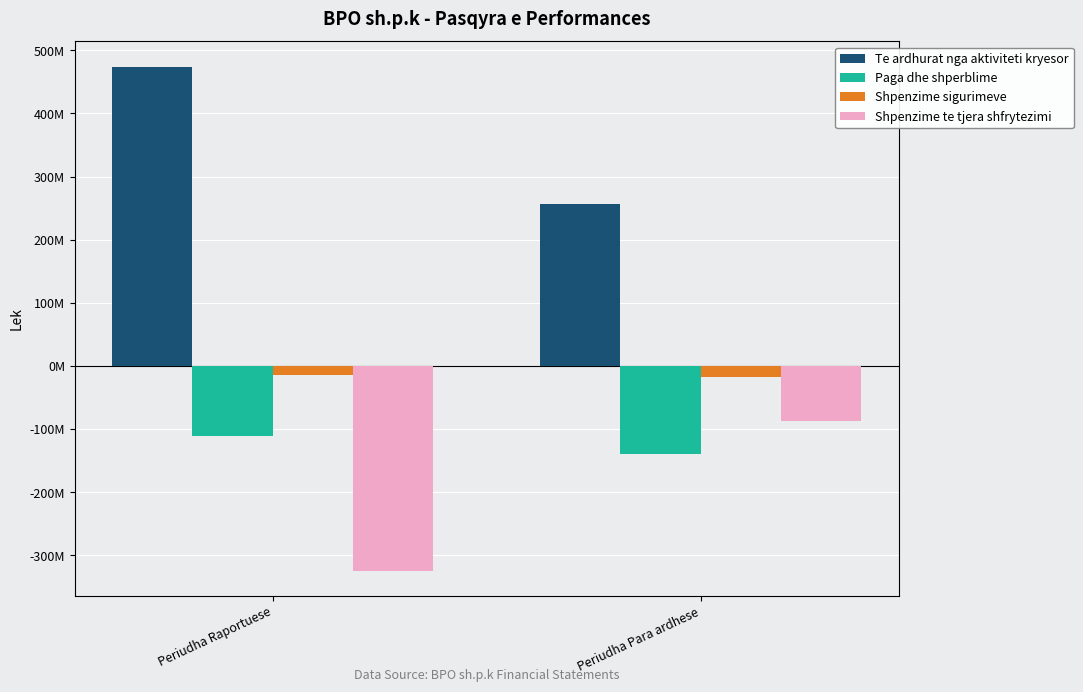

Which category has the highest value across all series?

Periudha Raportuese